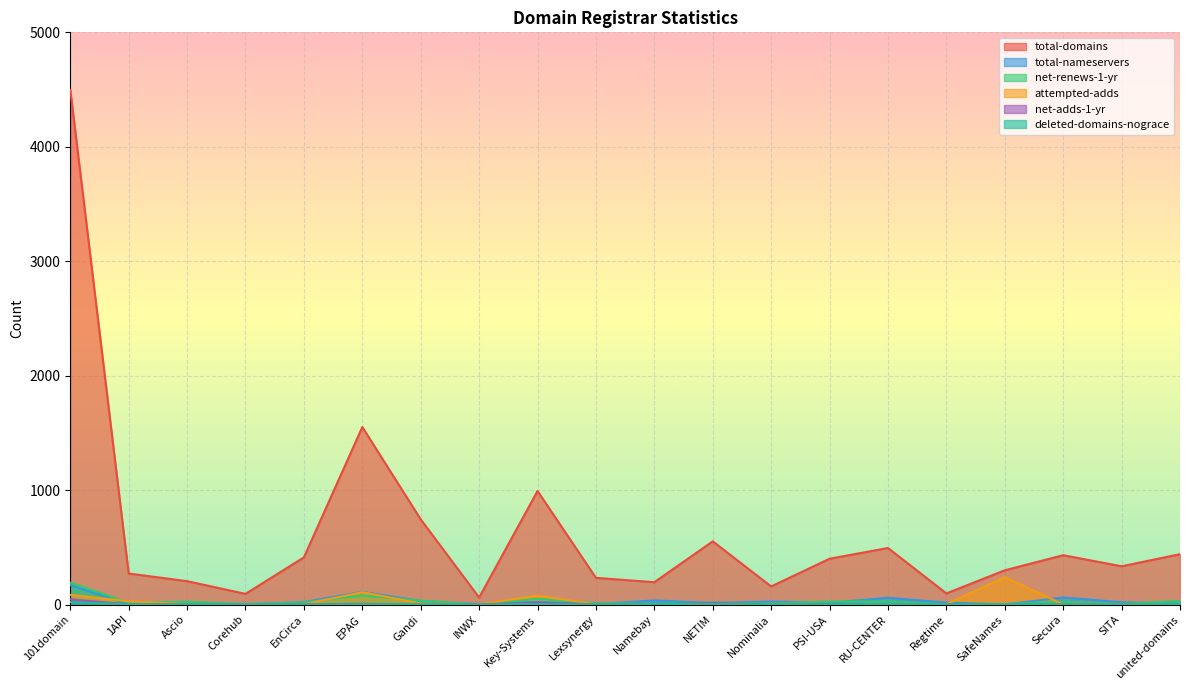

Which has a higher value, Namebay or Gandi?

Gandi